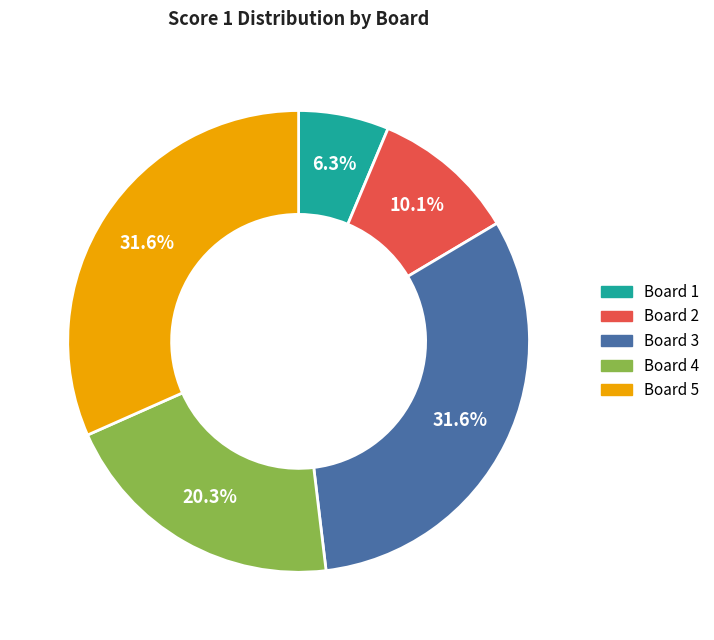

Is it true that Board 3 is 20% of the pie?

False